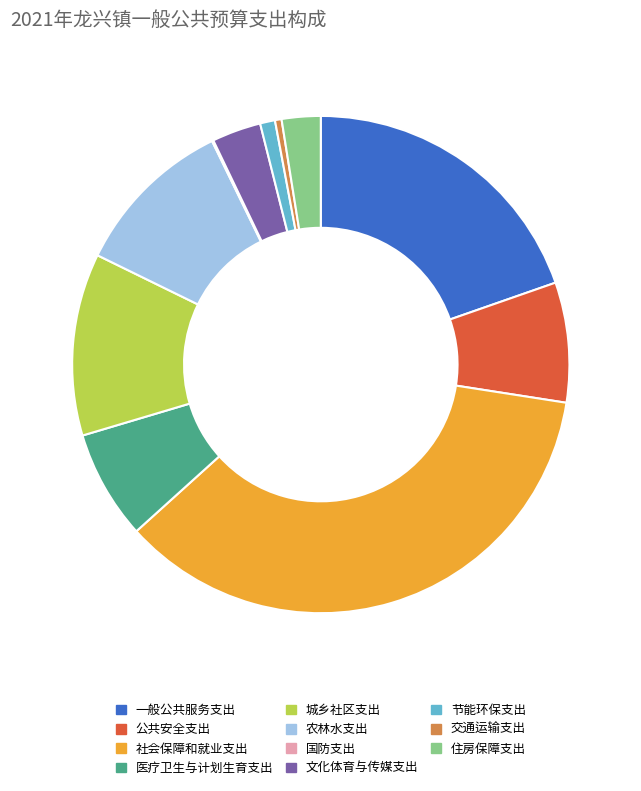

Is the sum of 医疗卫生与计划生育支出 and 交通运输支出 greater than half?

No